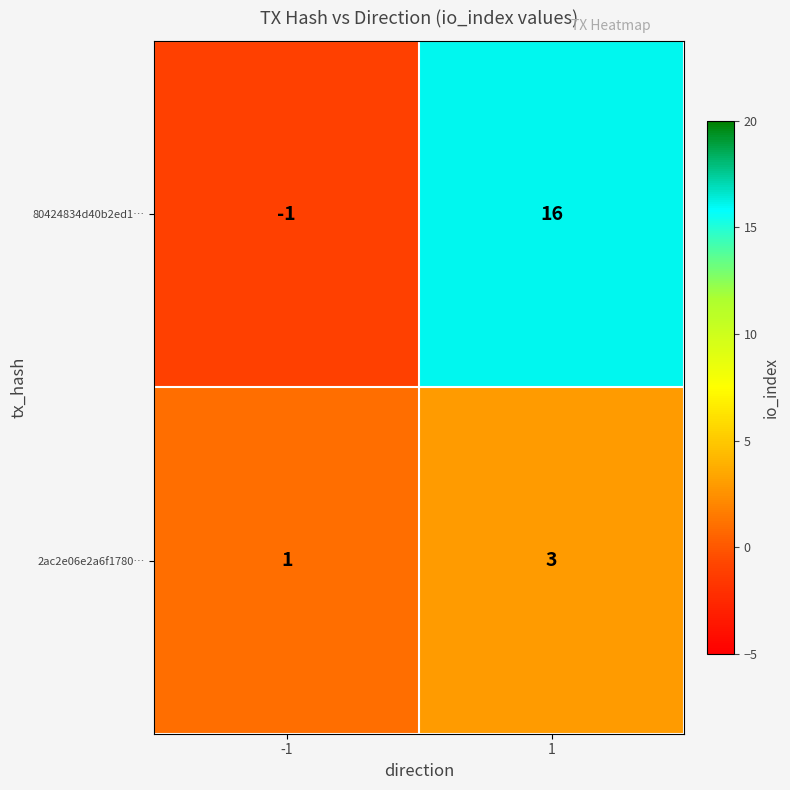

What is the approximate value of 2ac2e06e2a6f1780… at 1?

3